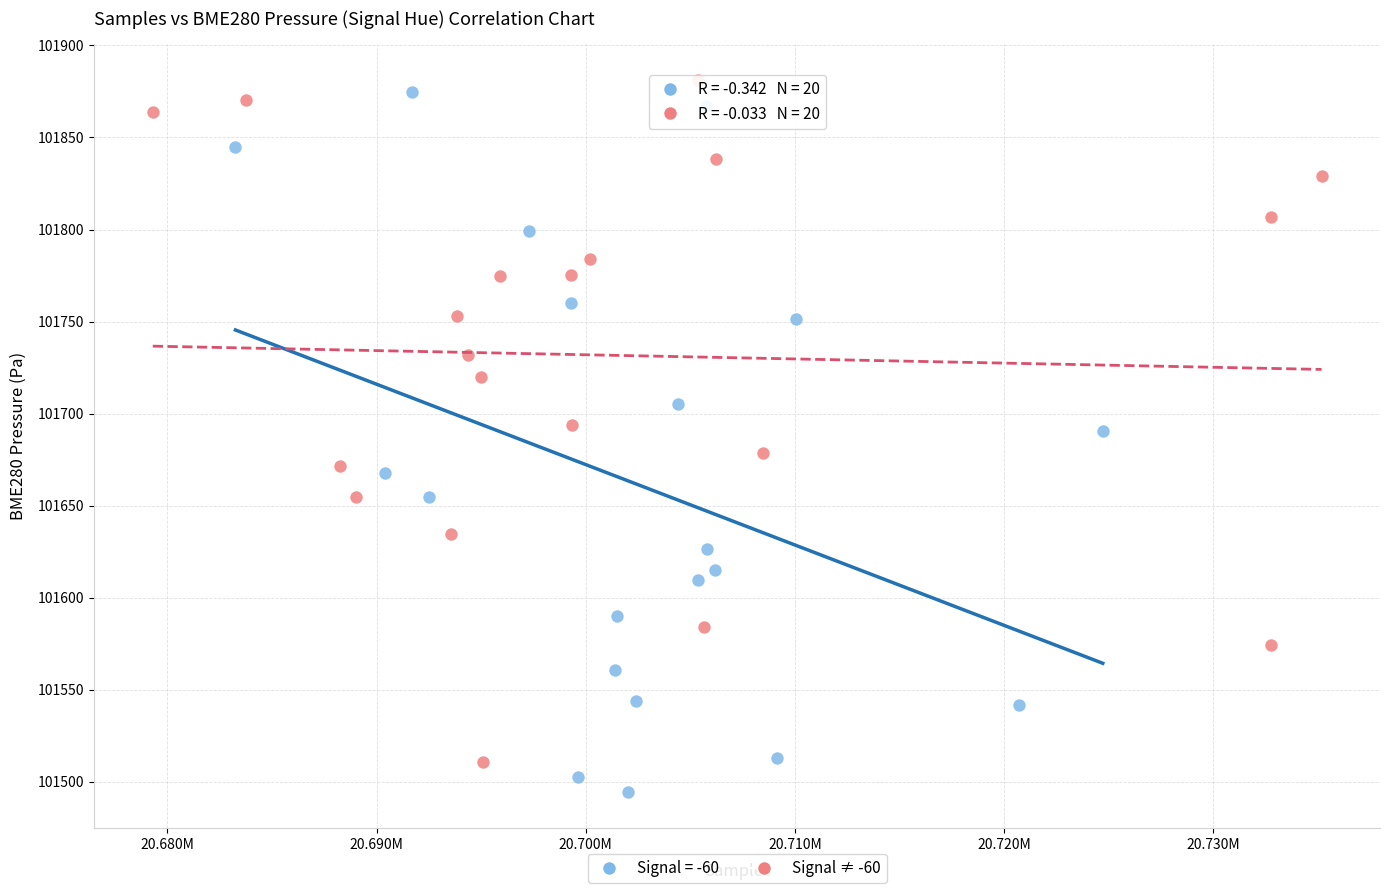

Which series has the widest spread of Y values?

Signal = -60